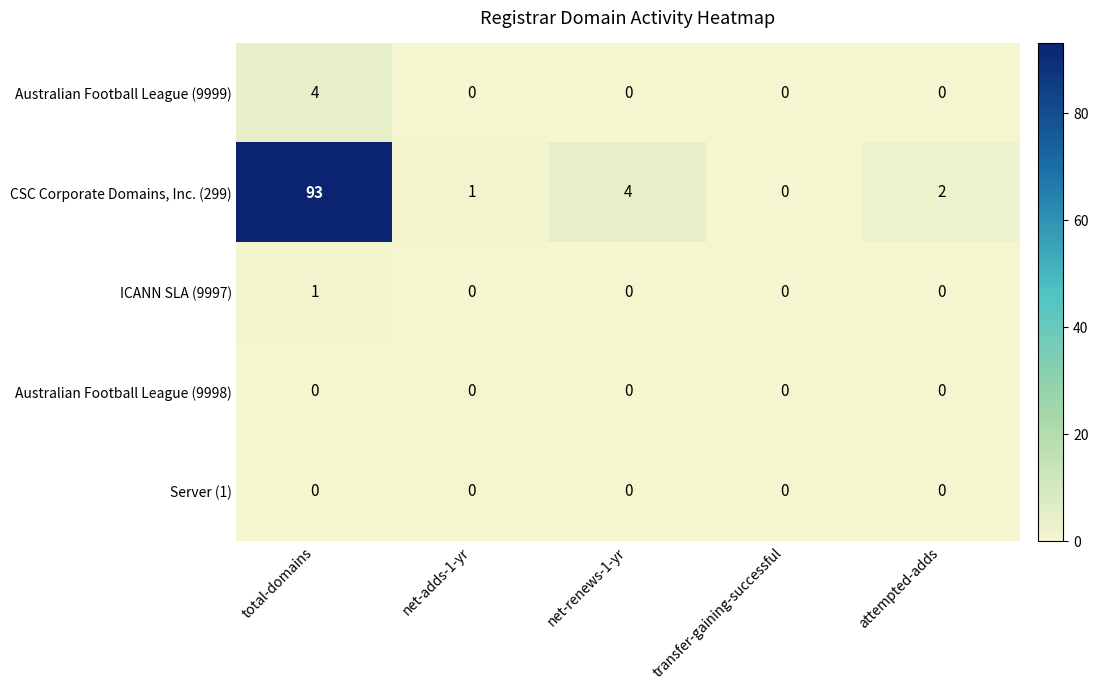

Between total-domains and net-adds-1-yr, which series saw the biggest shift?

CSC Corporate Domains, Inc. (299)